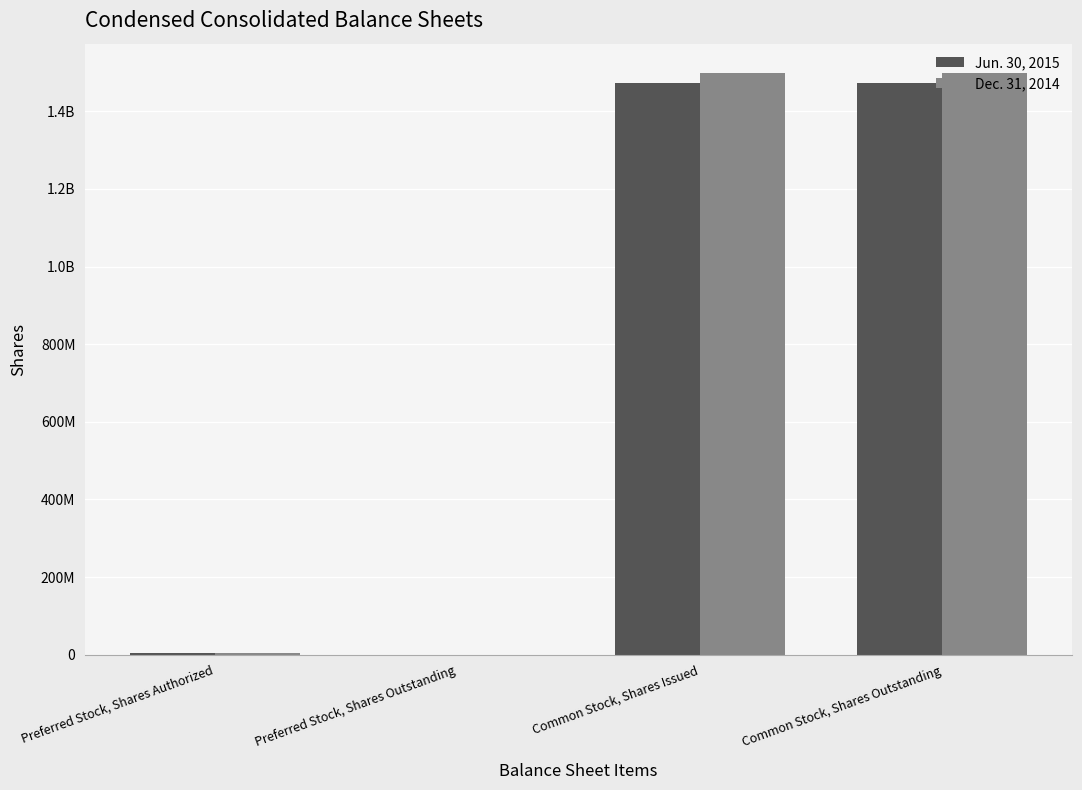

Are the bars horizontal?

No